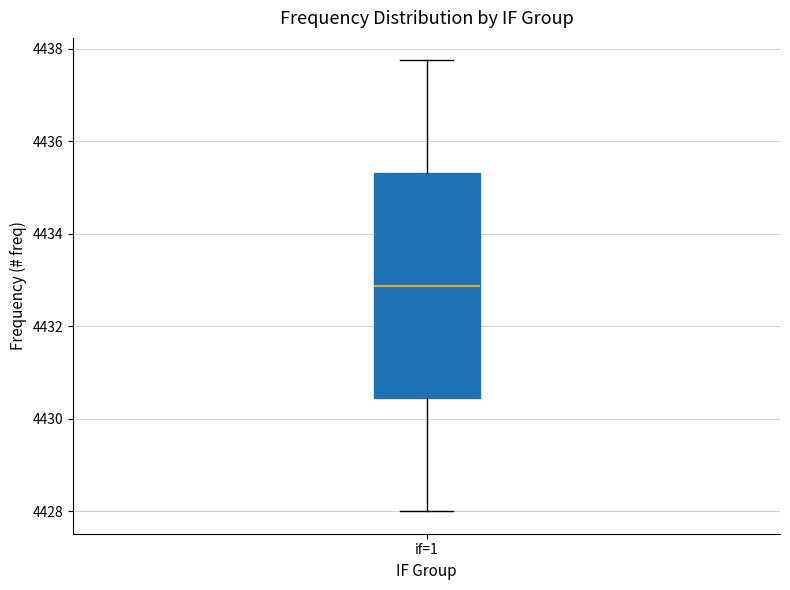

Where does the median line of the box for if=1 sit on the y-axis? The values are not printed on the chart, so give them approximately, as read against the axis.

4432.8